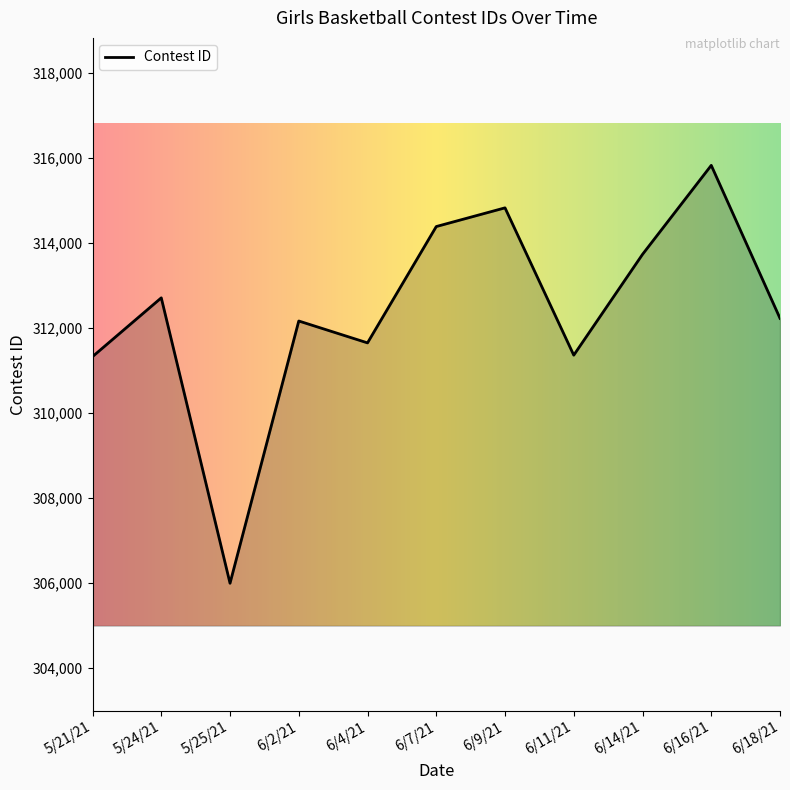

What value does the data have at 6/18/21, to the nearest 50?

312200